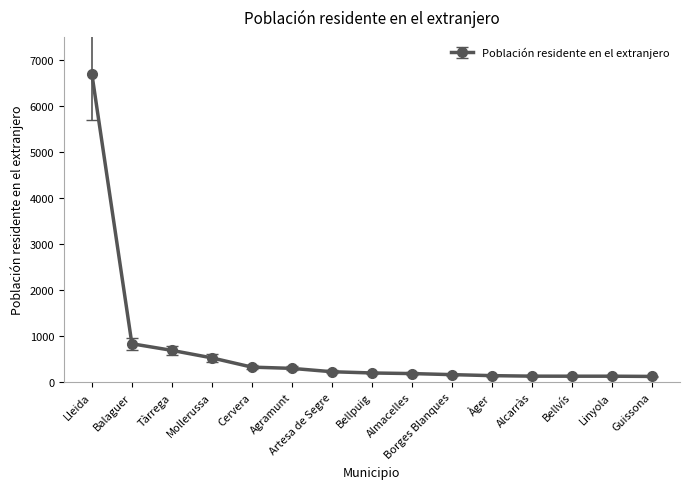

What is the label of the 10th point from the right?

Agramunt